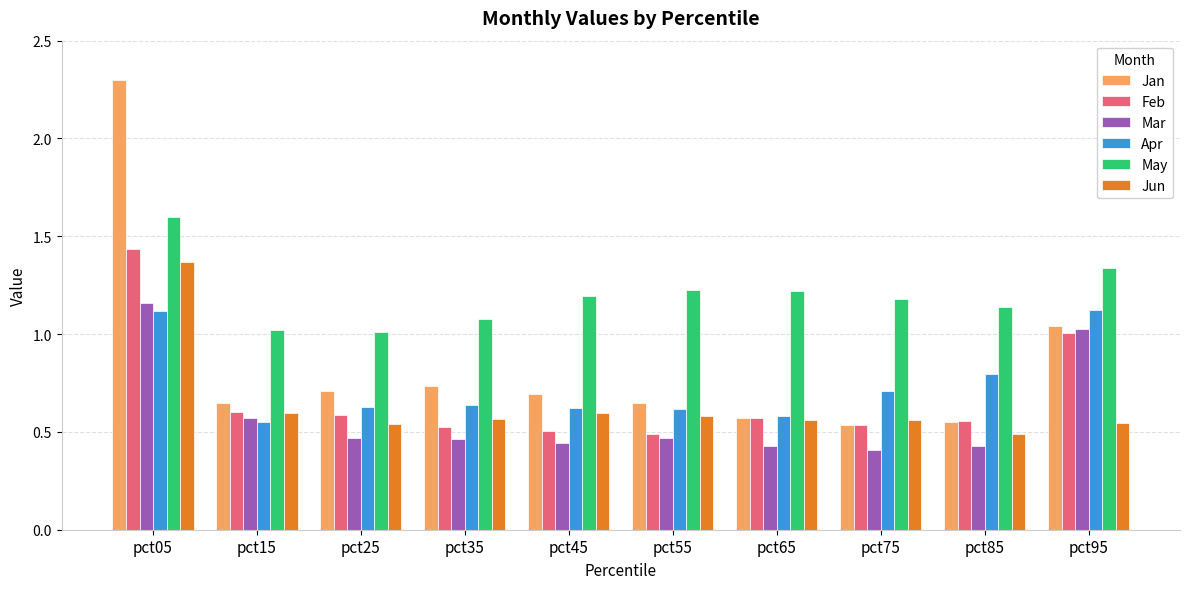

What is the maximum value shown in the chart?

2.3